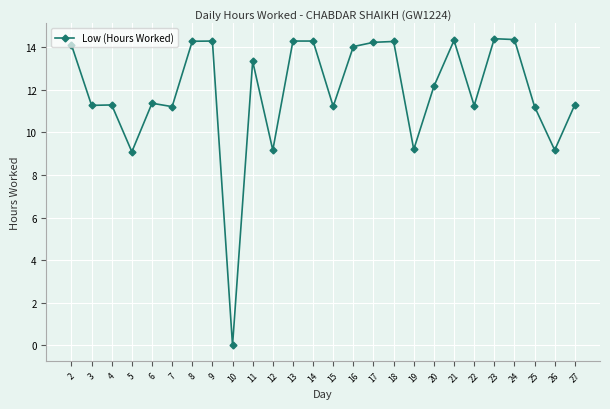

True or false: the data shows 11.3 at 22.

True